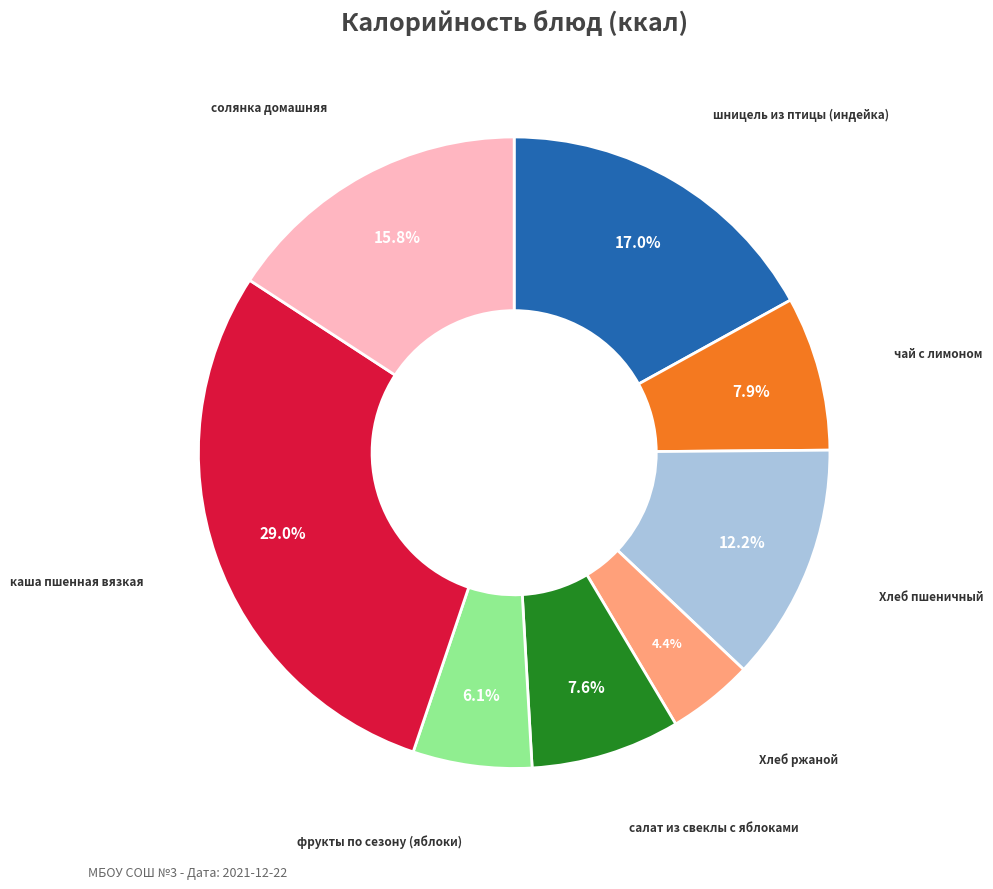

Is there a majority slice in this chart?

No